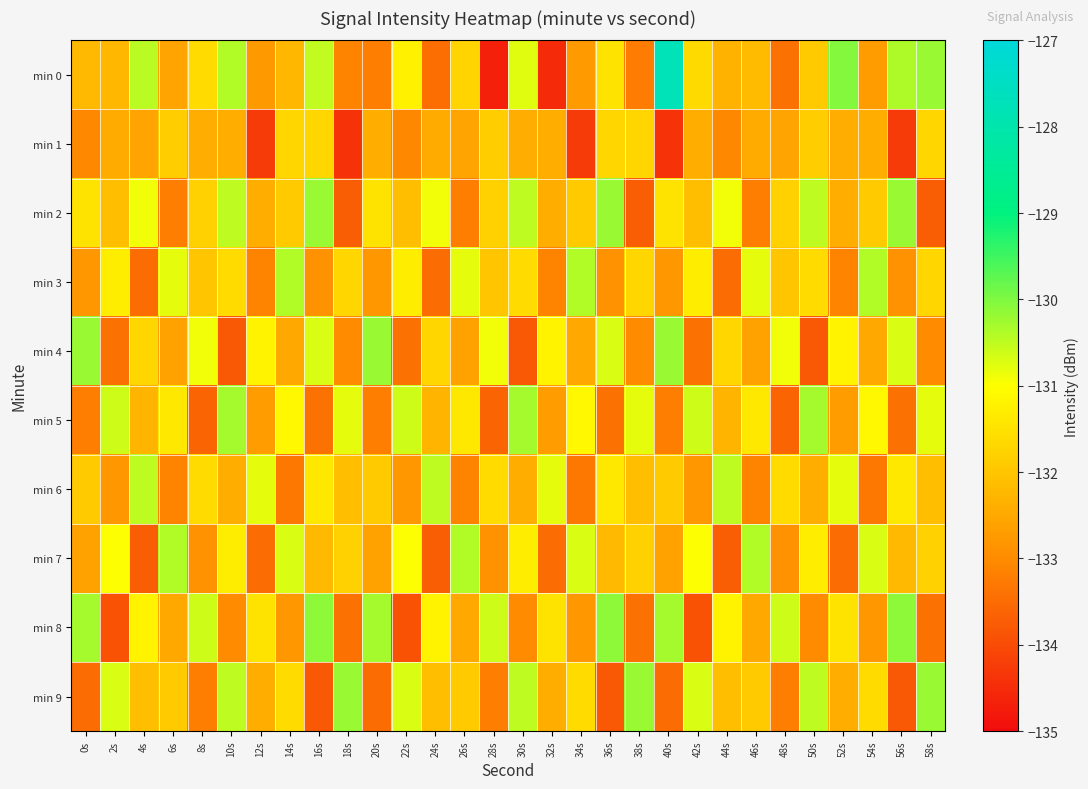

Reading left to right, extract all data points from this chart.

min 0: 0s=-132.2	2s=-132.2	4s=-130.5	6s=-132.6	8s=-131.6	10s=-130.4	12s=-132.8	14s=-132.2	16s=-130.5	18s=-133.1	20s=-133.2	22s=-131.2	24s=-133.5	26s=-131.7	28s=-134.7	30s=-130.8	32s=-134.5	34s=-132.7	36s=-131.5	38s=-133.2	40s=-127.8	42s=-131.6	44s=-132.3	46s=-132.2	48s=-133.4	50s=-131.9	52s=-130.0	54s=-132.7	56s=-130.4	58s=-130.2
min 1: 0s=-133.1	2s=-132.5	4s=-132.6	6s=-131.9	8s=-132.4	10s=-132.4	12s=-134.3	14s=-131.7	16s=-131.7	18s=-134.4	20s=-132.4	22s=-133.1	24s=-132.5	26s=-132.6	28s=-131.9	30s=-132.4	32s=-132.4	34s=-134.3	36s=-131.7	38s=-131.7	40s=-134.4	42s=-132.4	44s=-133.1	46s=-132.5	48s=-132.6	50s=-131.9	52s=-132.4	54s=-132.4	56s=-134.3	58s=-131.7
min 2: 0s=-131.5	2s=-132.1	4s=-130.9	6s=-133.2	8s=-131.8	10s=-130.5	12s=-132.4	14s=-131.9	16s=-130.2	18s=-133.7	20s=-131.5	22s=-132.1	24s=-130.9	26s=-133.2	28s=-131.8	30s=-130.5	32s=-132.4	34s=-131.9	36s=-130.2	38s=-133.7	40s=-131.5	42s=-132.1	44s=-130.9	46s=-133.2	48s=-131.8	50s=-130.5	52s=-132.4	54s=-131.9	56s=-130.2	58s=-133.7
min 3: 0s=-132.8	2s=-131.3	4s=-133.5	6s=-130.8	8s=-132.0	10s=-131.6	12s=-133.1	14s=-130.4	16s=-132.9	18s=-131.7	20s=-132.8	22s=-131.3	24s=-133.5	26s=-130.8	28s=-132.0	30s=-131.6	32s=-133.1	34s=-130.4	36s=-132.9	38s=-131.7	40s=-132.8	42s=-131.3	44s=-133.5	46s=-130.8	48s=-132.0	50s=-131.6	52s=-133.1	54s=-130.4	56s=-132.9	58s=-131.7
min 4: 0s=-130.2	2s=-133.4	4s=-131.7	6s=-132.6	8s=-130.9	10s=-133.8	12s=-131.2	14s=-132.5	16s=-130.7	18s=-133.0	20s=-130.2	22s=-133.4	24s=-131.7	26s=-132.6	28s=-130.9	30s=-133.8	32s=-131.2	34s=-132.5	36s=-130.7	38s=-133.0	40s=-130.2	42s=-133.4	44s=-131.7	46s=-132.6	48s=-130.9	50s=-133.8	52s=-131.2	54s=-132.5	56s=-130.7	58s=-133.0
min 5: 0s=-133.2	2s=-130.6	4s=-132.3	6s=-131.4	8s=-133.6	10s=-130.3	12s=-132.7	14s=-131.1	16s=-133.4	18s=-130.8	20s=-133.2	22s=-130.6	24s=-132.3	26s=-131.4	28s=-133.6	30s=-130.3	32s=-132.7	34s=-131.1	36s=-133.4	38s=-130.8	40s=-133.2	42s=-130.6	44s=-132.3	46s=-131.4	48s=-133.6	50s=-130.3	52s=-132.7	54s=-131.1	56s=-133.4	58s=-130.8
min 6: 0s=-131.9	2s=-132.8	4s=-130.5	6s=-133.1	8s=-131.6	10s=-132.4	12s=-130.8	14s=-133.3	16s=-131.4	18s=-132.1	20s=-131.9	22s=-132.8	24s=-130.5	26s=-133.1	28s=-131.6	30s=-132.4	32s=-130.8	34s=-133.3	36s=-131.4	38s=-132.1	40s=-131.9	42s=-132.8	44s=-130.5	46s=-133.1	48s=-131.6	50s=-132.4	52s=-130.8	54s=-133.3	56s=-131.4	58s=-132.1
min 7: 0s=-132.6	2s=-131.0	4s=-133.7	6s=-130.4	8s=-132.9	10s=-131.3	12s=-133.5	14s=-130.7	16s=-132.2	18s=-131.8	20s=-132.6	22s=-131.0	24s=-133.7	26s=-130.4	28s=-132.9	30s=-131.3	32s=-133.5	34s=-130.7	36s=-132.2	38s=-131.8	40s=-132.6	42s=-131.0	44s=-133.7	46s=-130.4	48s=-132.9	50s=-131.3	52s=-133.5	54s=-130.7	56s=-132.2	58s=-131.8
min 8: 0s=-130.3	2s=-133.9	4s=-131.2	6s=-132.5	8s=-130.6	10s=-133.0	12s=-131.5	14s=-132.8	16s=-130.1	18s=-133.4	20s=-130.3	22s=-133.9	24s=-131.2	26s=-132.5	28s=-130.6	30s=-133.0	32s=-131.5	34s=-132.8	36s=-130.1	38s=-133.4	40s=-130.3	42s=-133.9	44s=-131.2	46s=-132.5	48s=-130.6	50s=-133.0	52s=-131.5	54s=-132.8	56s=-130.1	58s=-133.4
min 9: 0s=-133.5	2s=-130.7	4s=-132.1	6s=-131.9	8s=-133.2	10s=-130.5	12s=-132.4	14s=-131.6	16s=-133.8	18s=-130.2	20s=-133.5	22s=-130.7	24s=-132.1	26s=-131.9	28s=-133.2	30s=-130.5	32s=-132.4	34s=-131.6	36s=-133.8	38s=-130.2	40s=-133.5	42s=-130.7	44s=-132.1	46s=-131.9	48s=-133.2	50s=-130.5	52s=-132.4	54s=-131.6	56s=-133.8	58s=-130.2